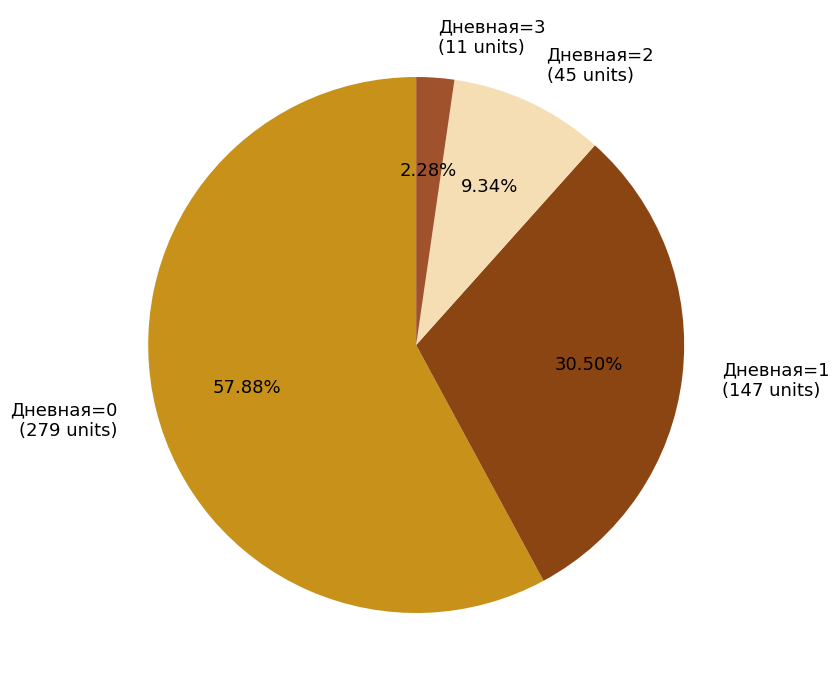

How many slices are in this pie chart?

4